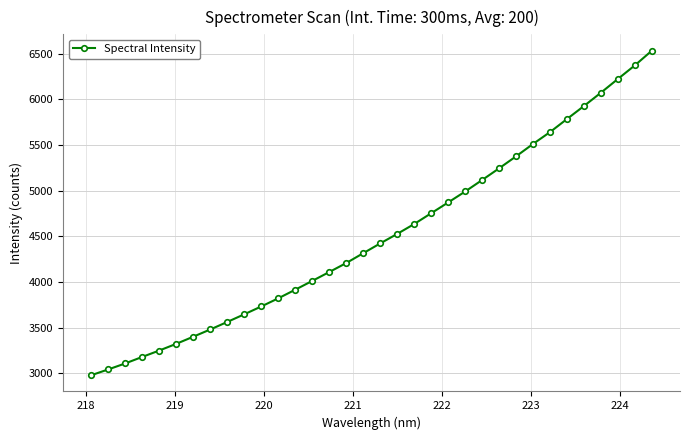

What is the difference between the maximum and minimum values?

3553.6